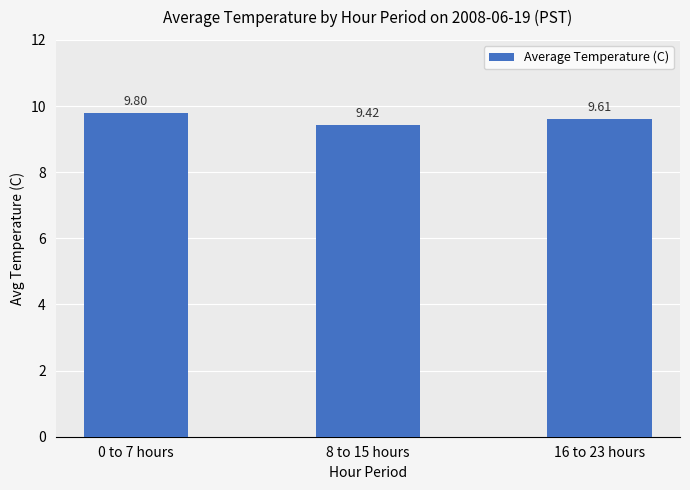

Is it true that the value at 0 to 7 hours is 9.8?

True